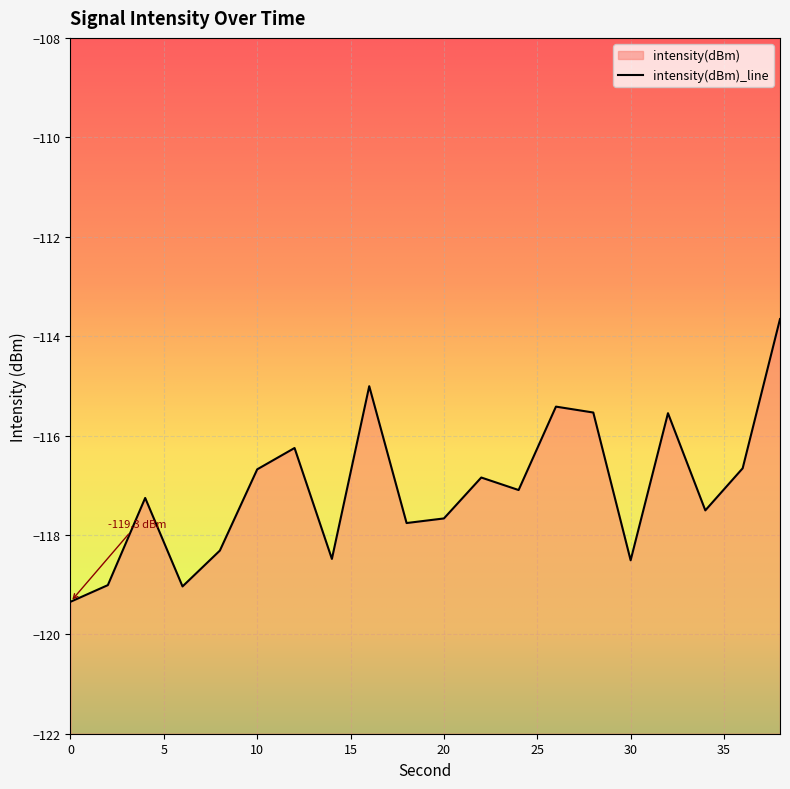

What is the change in value from 16 to 34?

-2.5